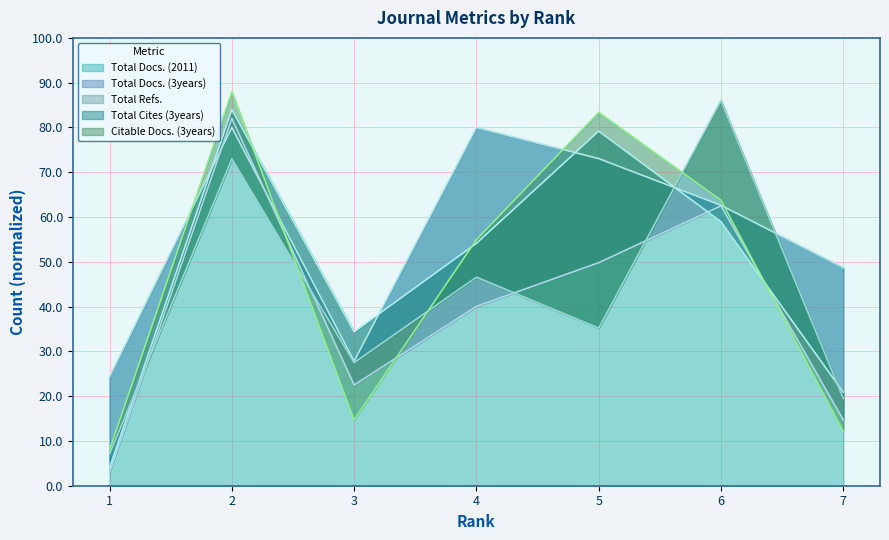

How many values in the Total Refs. series exceed 54?

4